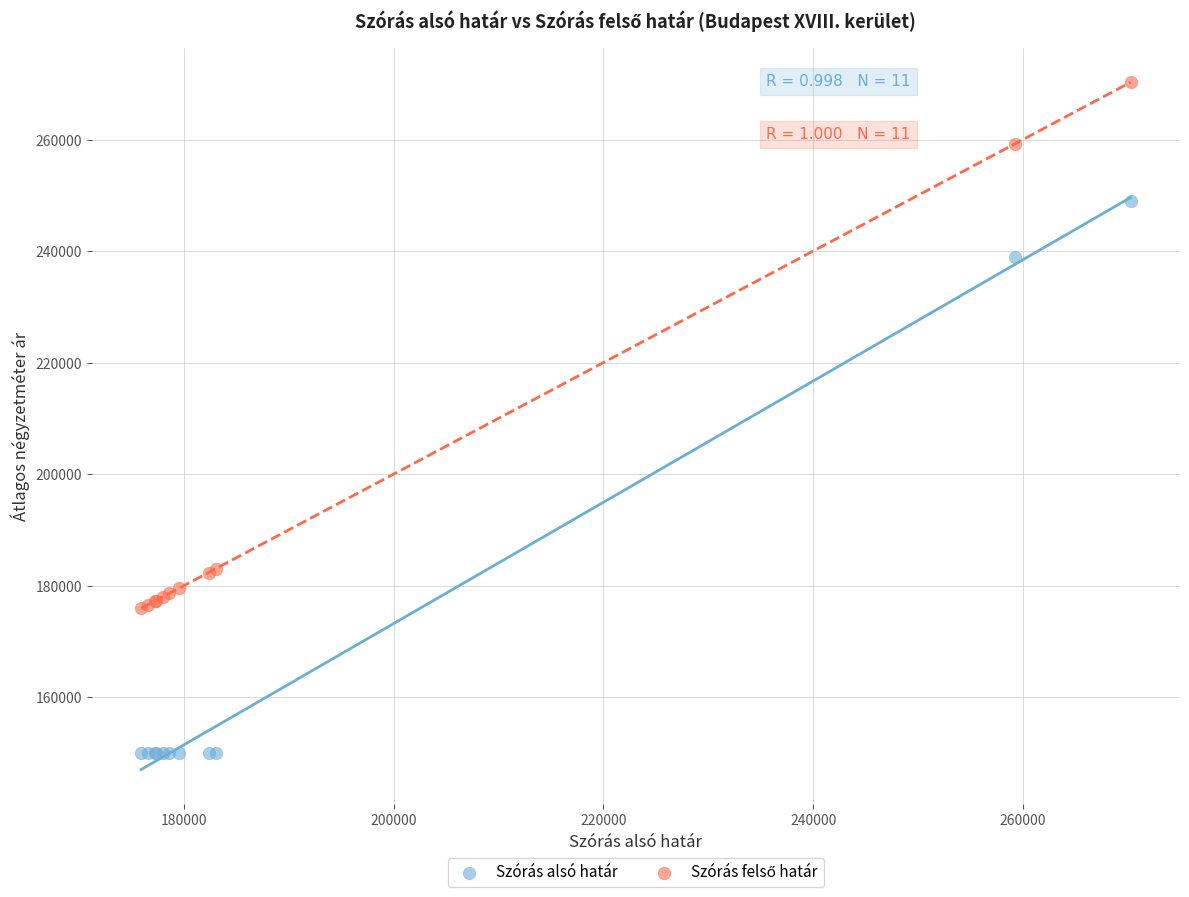

Which series contains the lowest Y value?

Szórás alsó határ